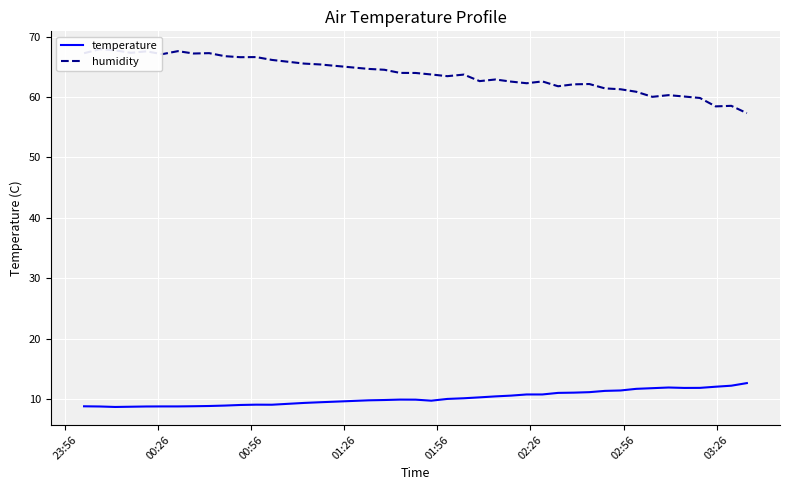

List the series in order of their overall mean, highest first.

humidity, temperature